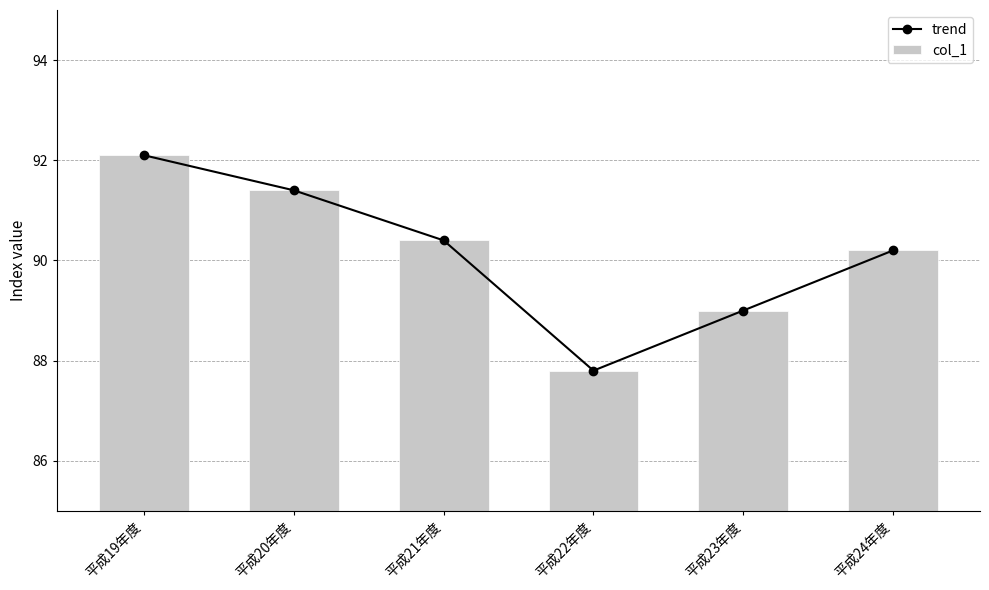

The value of trend at 平成20年度 is 91.4. True or false?

True